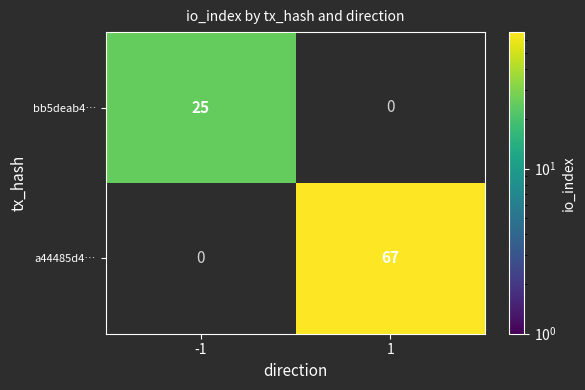

The value of bb5deab4… at -1 is 25. True or false?

True